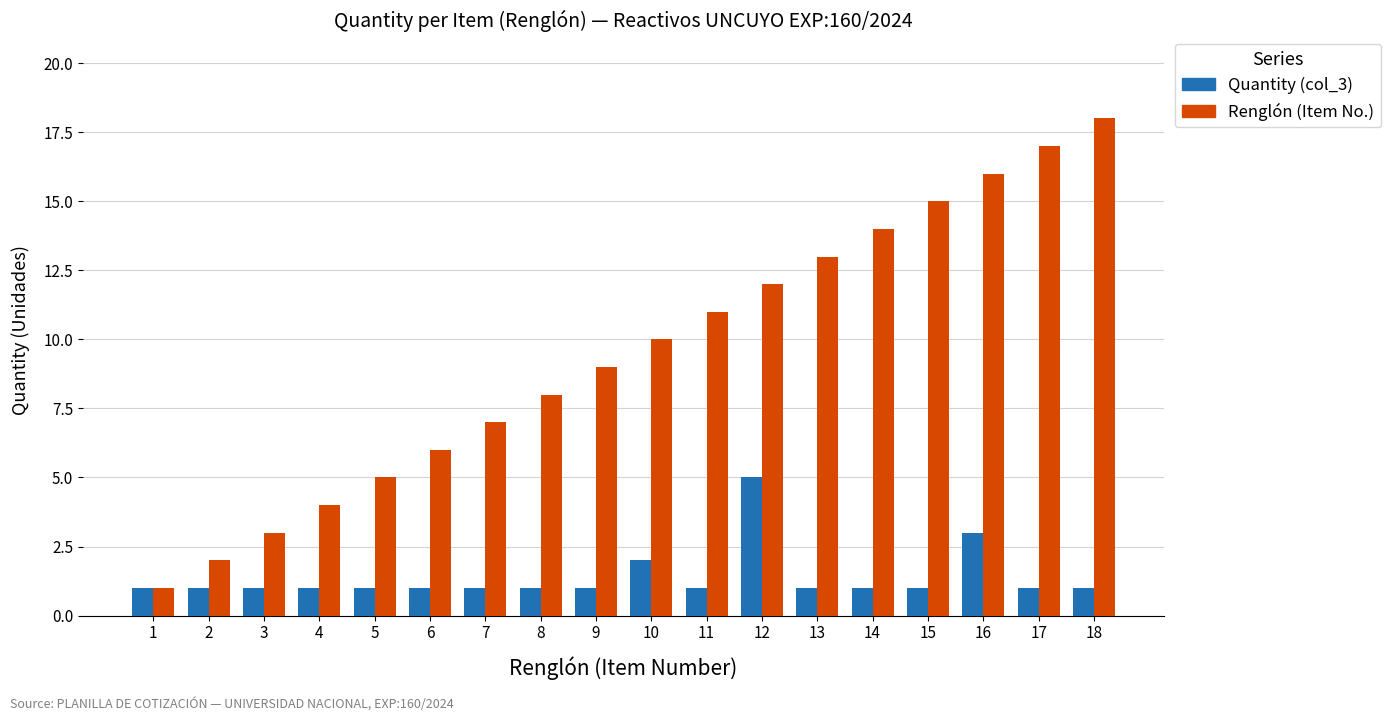

Reading left to right, what are all the values shown in this chart?

Quantity (col_3): 1	1	1	1	1	1	1	1	1	2	1	5	1	1	1	3	1	1
Renglón (Item No.): 1	2	3	4	5	6	7	8	9	10	11	12	13	14	15	16	17	18